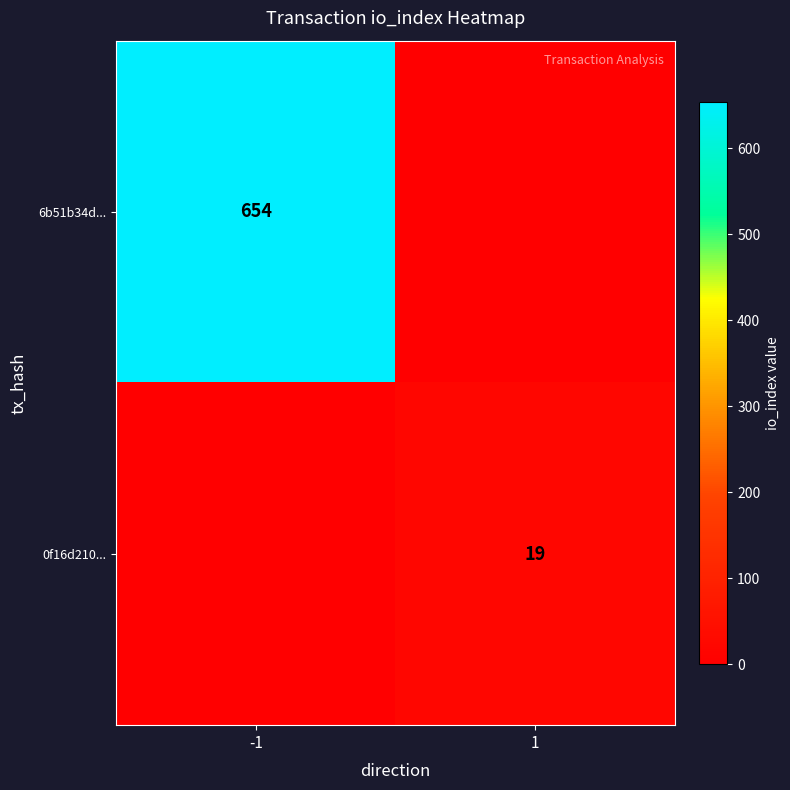

At which category does the chart reach its peak across all series?

-1